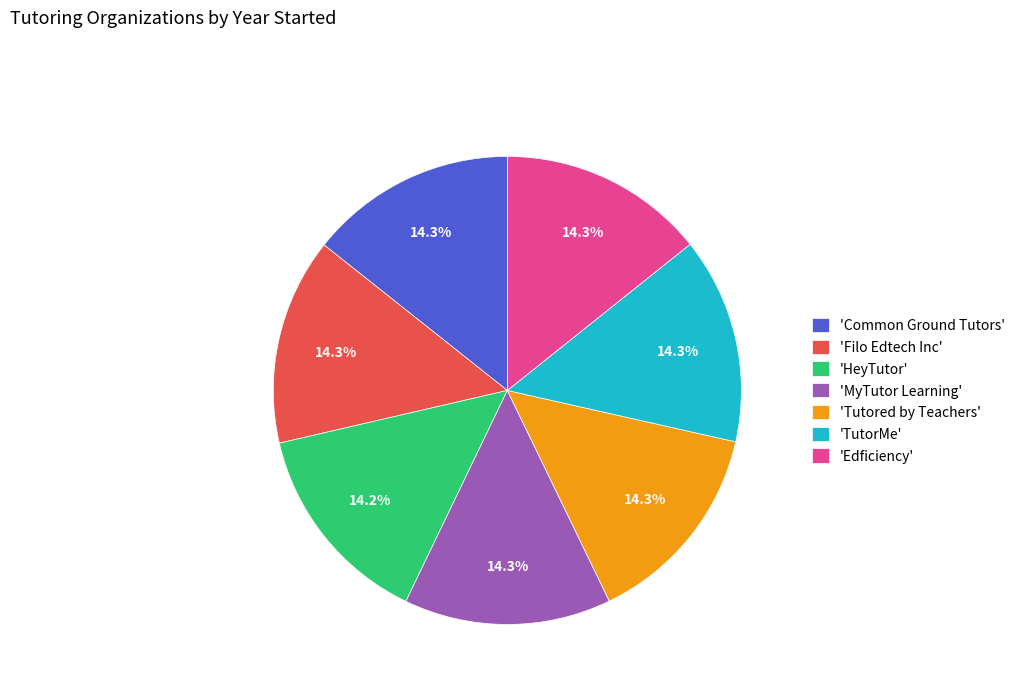

How many slices are in this pie chart?

7